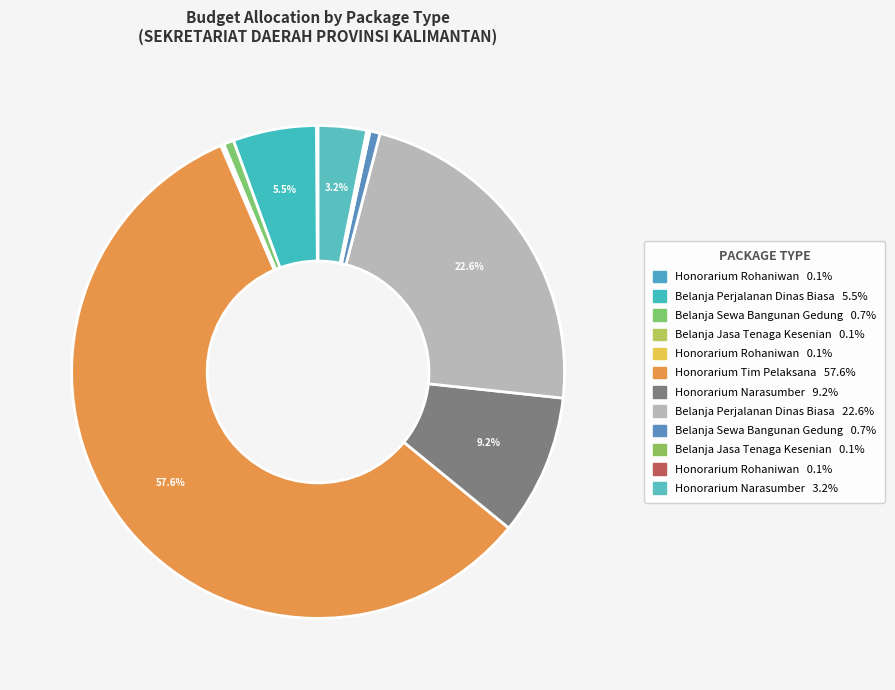

Is there a majority slice in this chart?

Yes